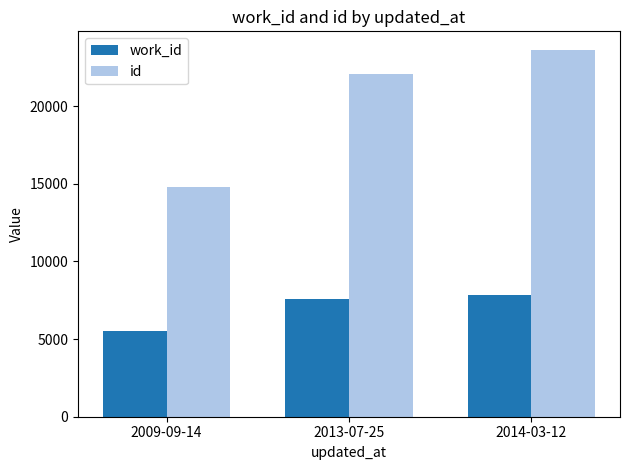

True or false: id has a value of 6228 at 2013-07-25.

False